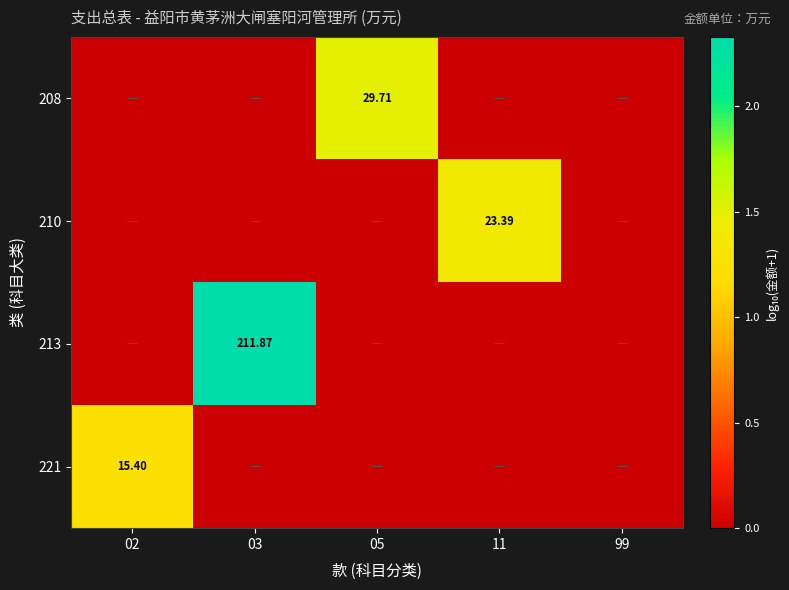

At which category is the sum across all series the highest?

03